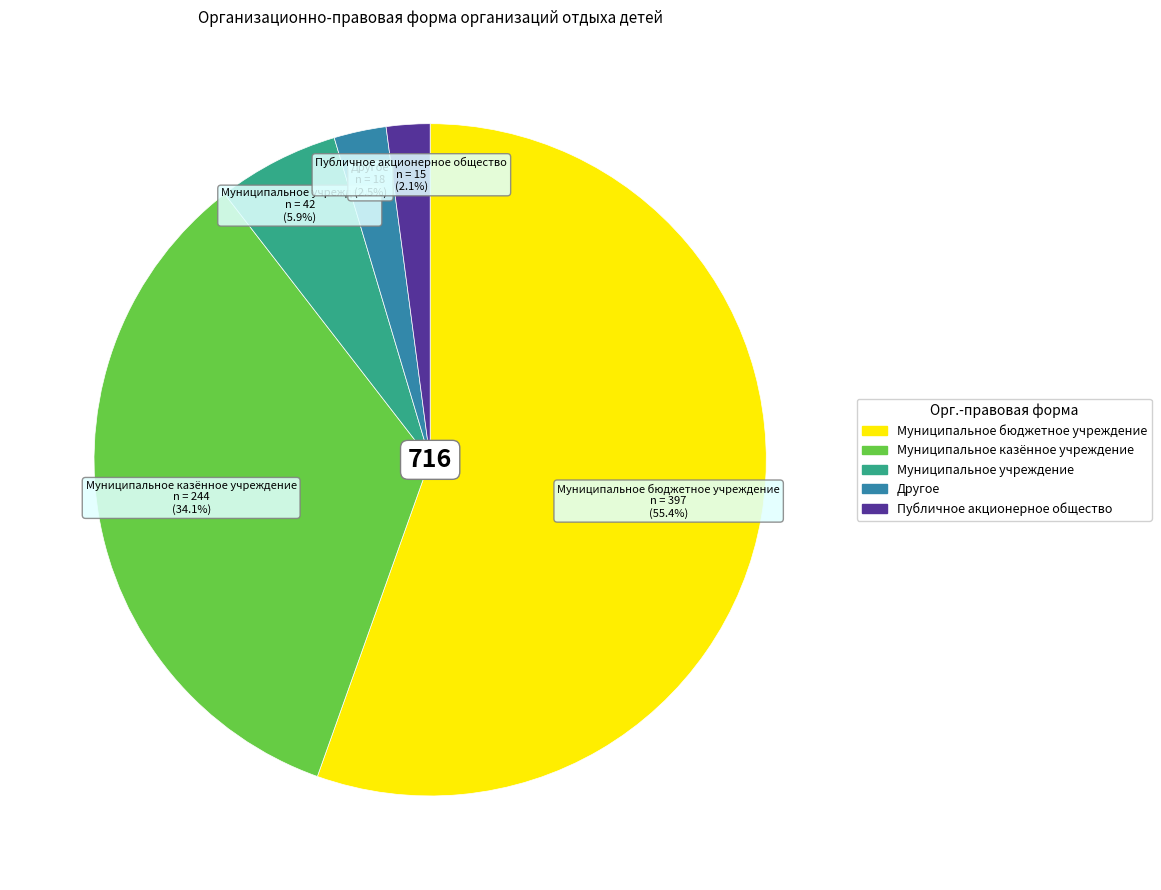

True or false: Муниципальное казённое учреждение accounts for 29% of the total.

False